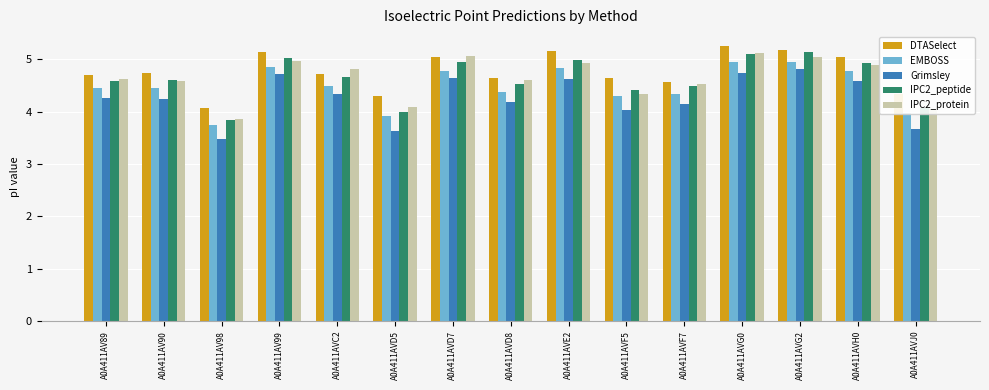

At which label is Grimsley closest to 4?

A0A411AVF5